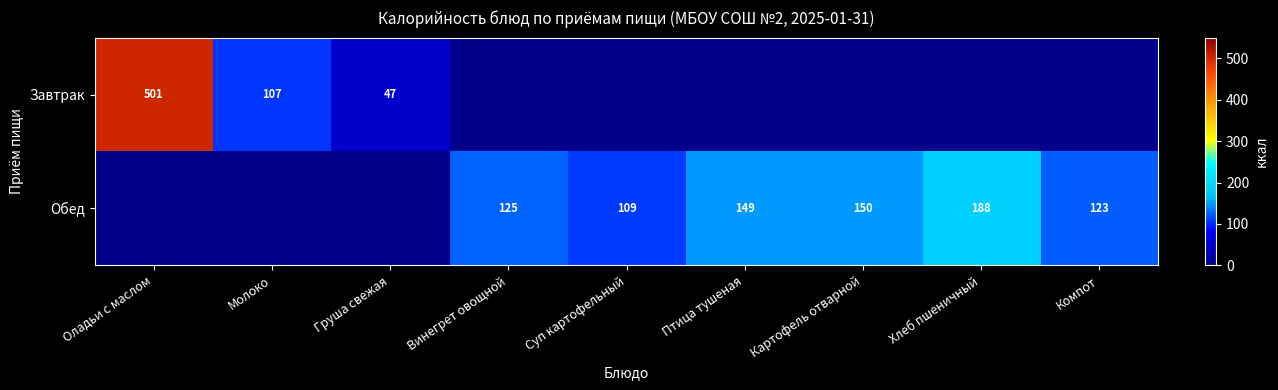

At how many categories does at least one series exceed 289?

1